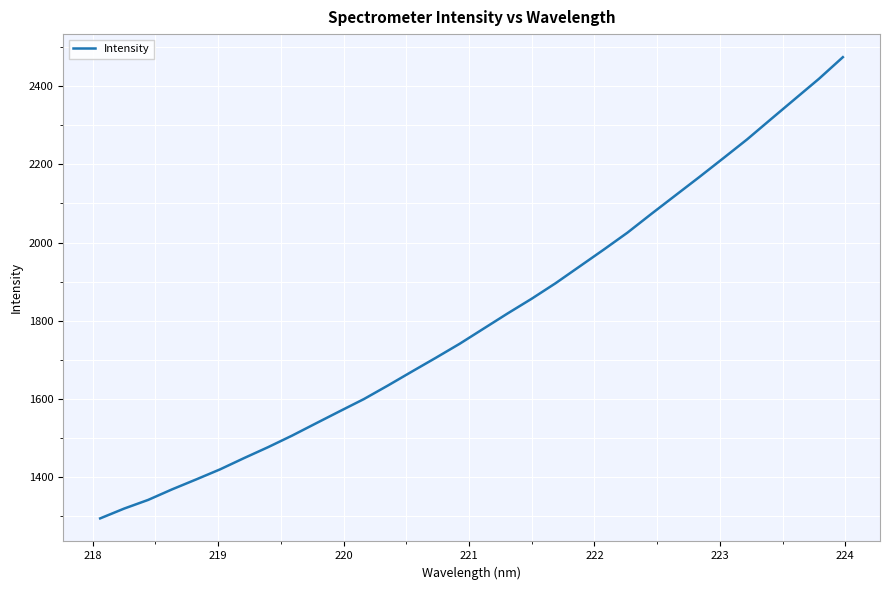

What is the smallest value displayed?

1294.4